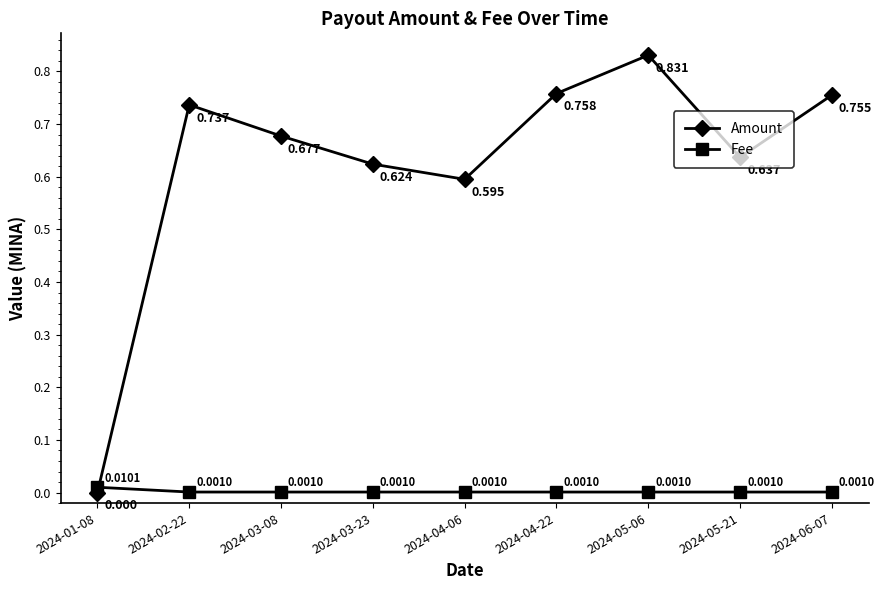

Which series has the largest total across all categories?

Amount